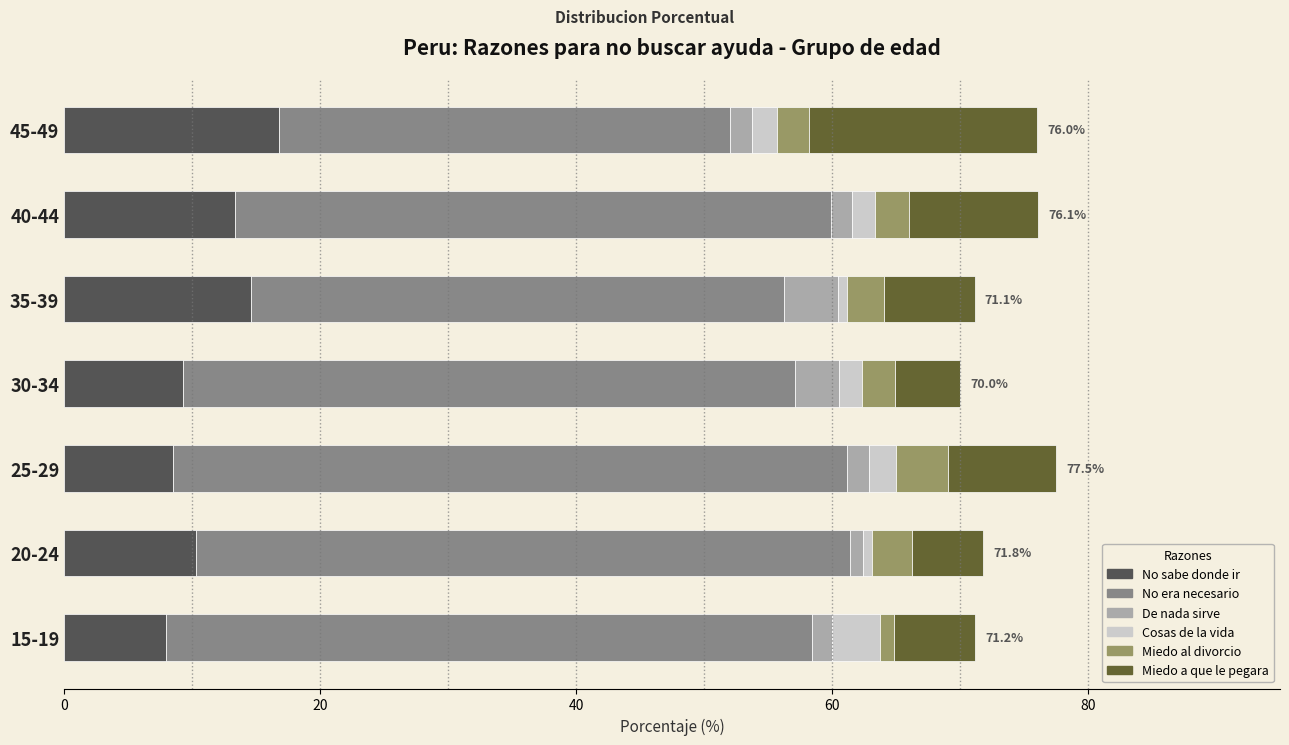

What is the maximum value for No sabe donde ir?

16.8